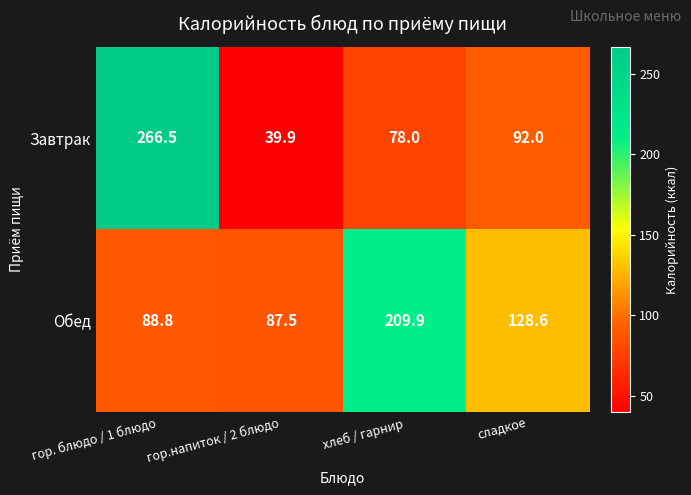

What is the spread (max minus min) of values at гор. блюдо / 1 блюдо?

177.7